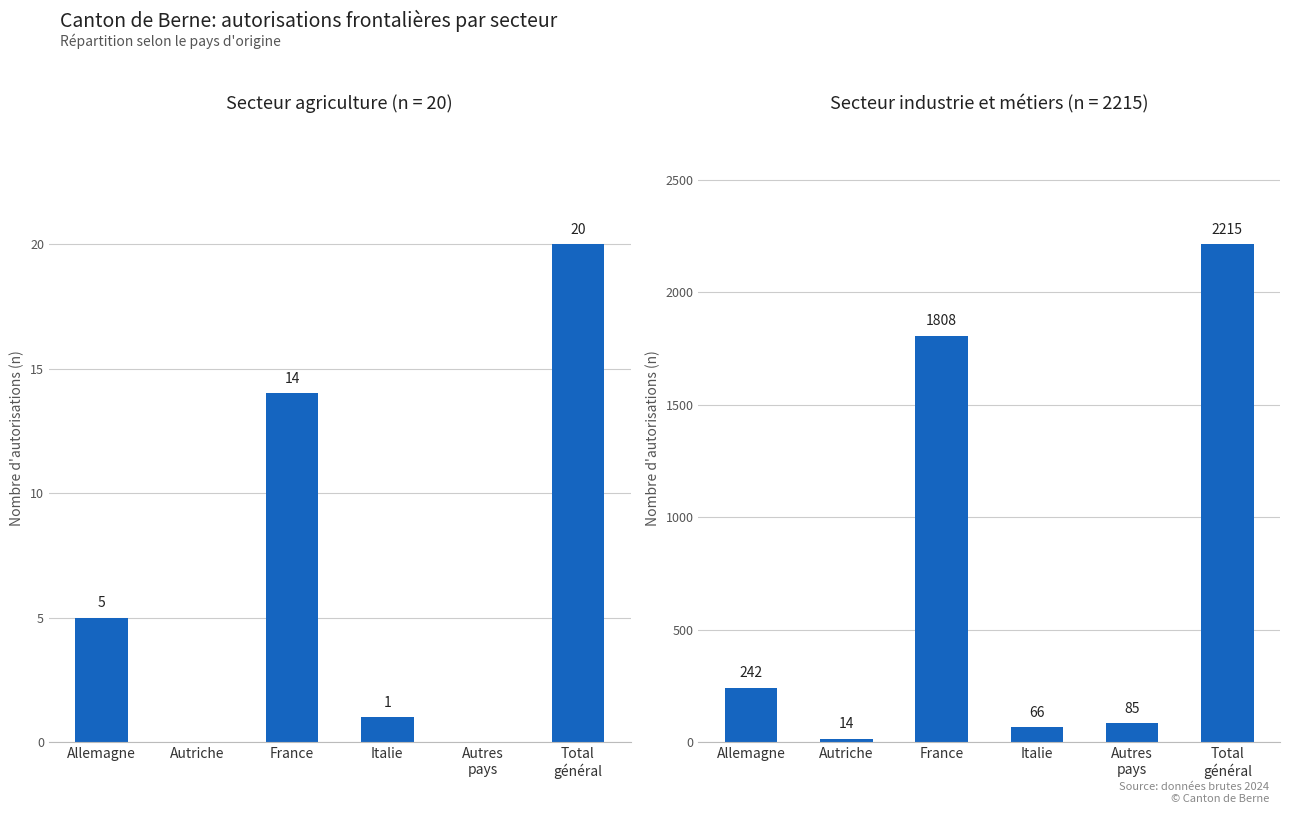

What is the ratio of the value at Total
général to the value at Italie?

33.6